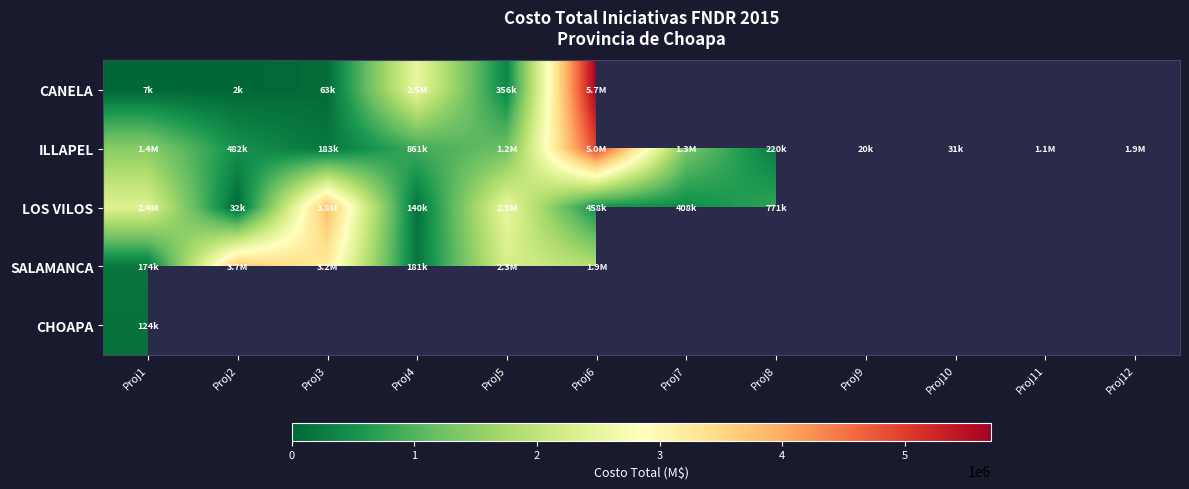

Where is ILLAPEL nearest to the value 2486522?

Proj12